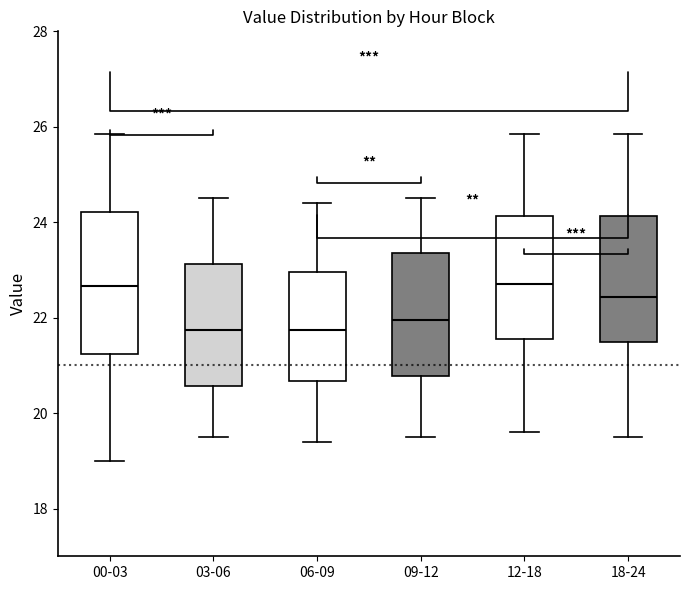

Where does the median line of the box for 06-09 sit on the y-axis? The values are not printed on the chart, so give them approximately, as read against the axis.

21.8